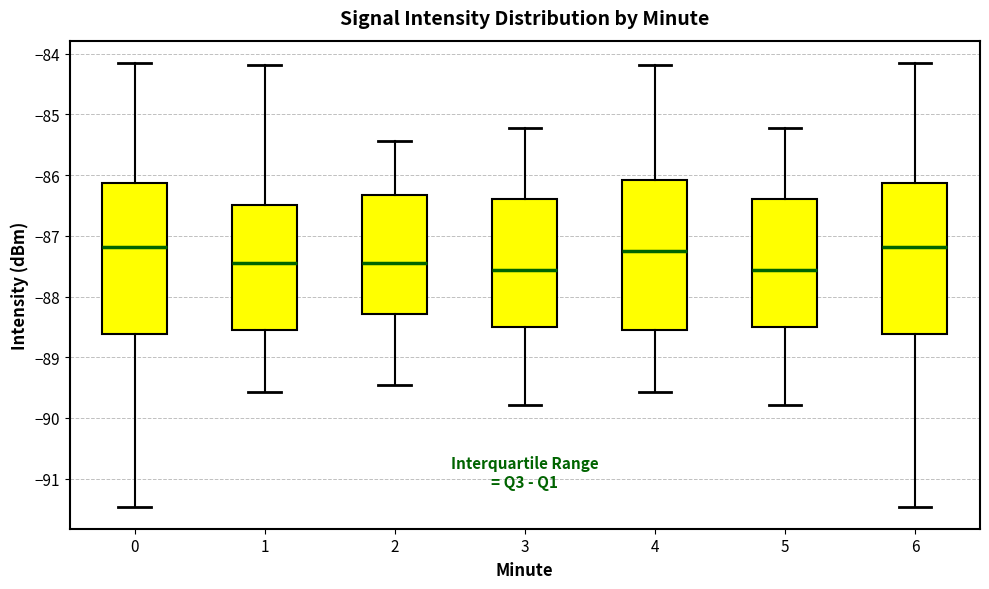

Where does the lower whisker of the box at x = 0 end on the y-axis? The values are not printed on the chart, so give them approximately, as read against the axis.

-91.5